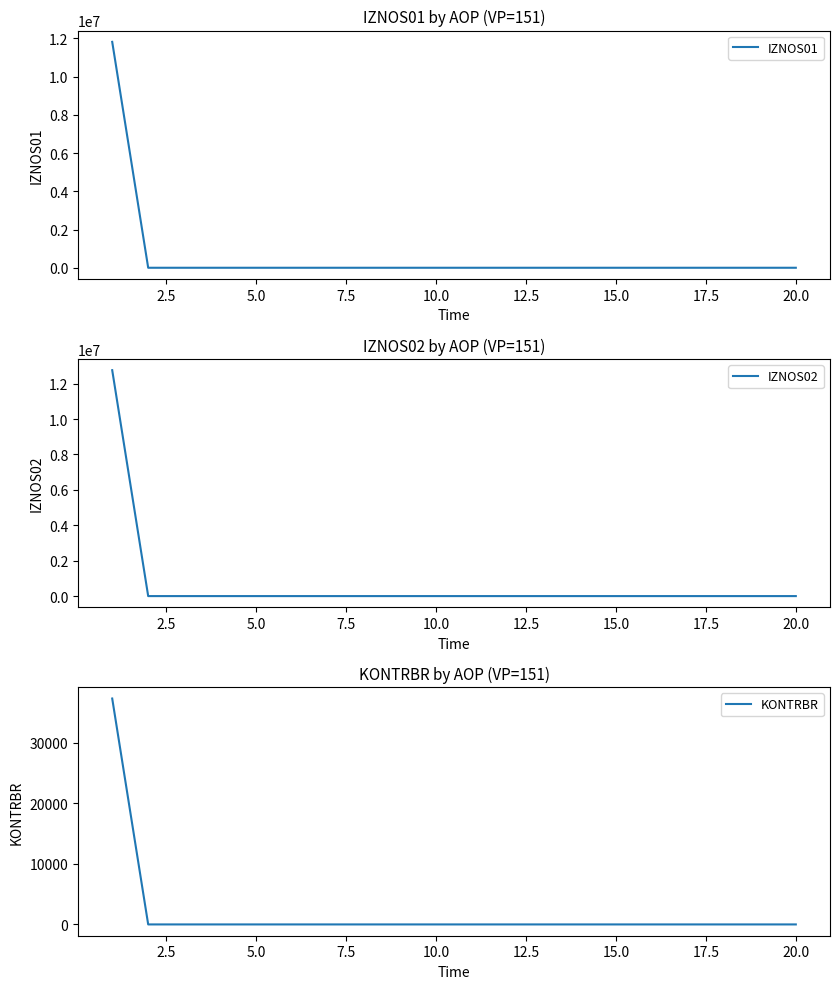

What is the maximum value for KONTRBR?

37336.3